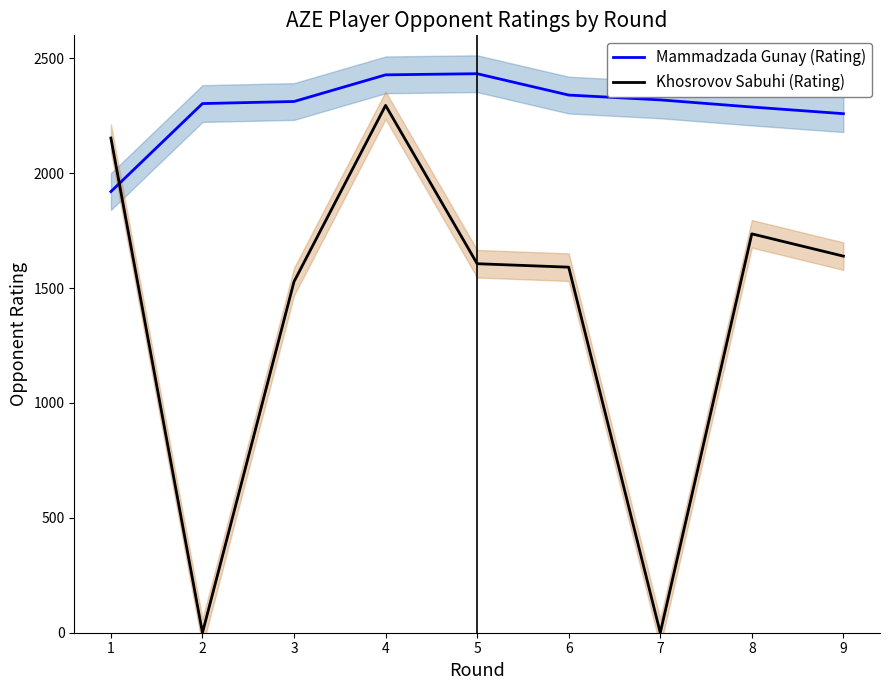

Reading left to right, transcribe all the data shown in this chart.

Mammadzada Gunay (Rating): 1=1920	2=2303	3=2312	4=2428	5=2433	6=2340	7=2319	8=2288	9=2259
Khosrovov Sabuhi (Rating): 1=2153	2=0	3=1528	4=2295	5=1606	6=1591	7=0	8=1736	9=1639